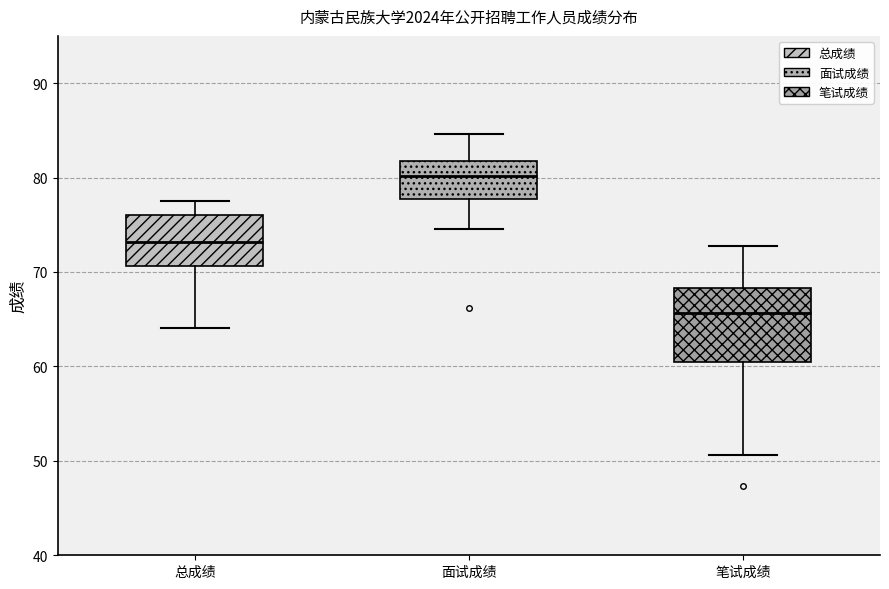

Where does the upper whisker of the box for 面试成绩 end on the y-axis? The values are not printed on the chart, so give them approximately, as read against the axis.

85